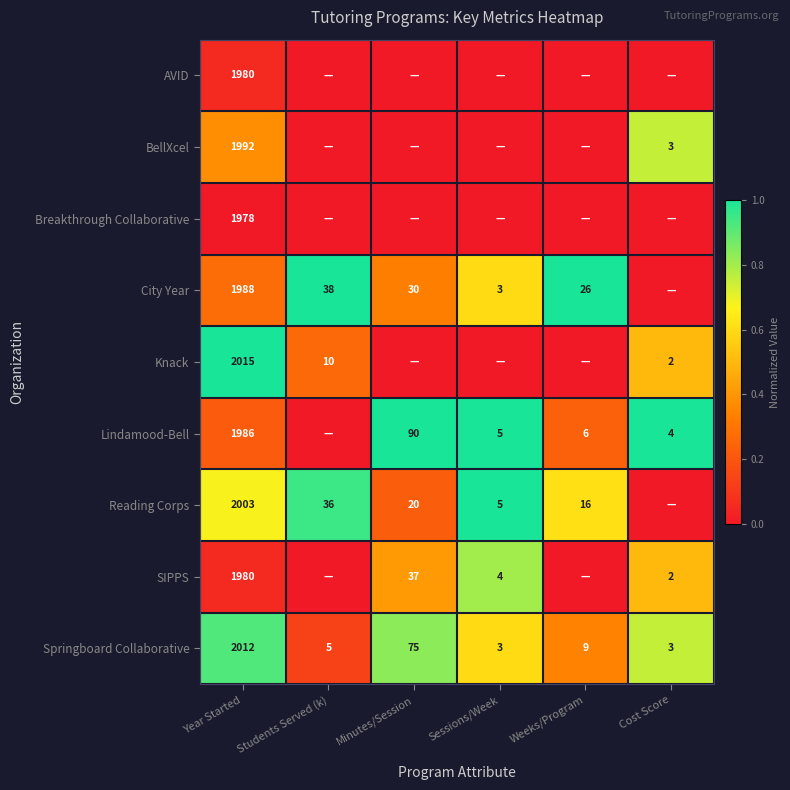

What is the difference between the City Year values at Sessions/Week and Students Served (k)?

35